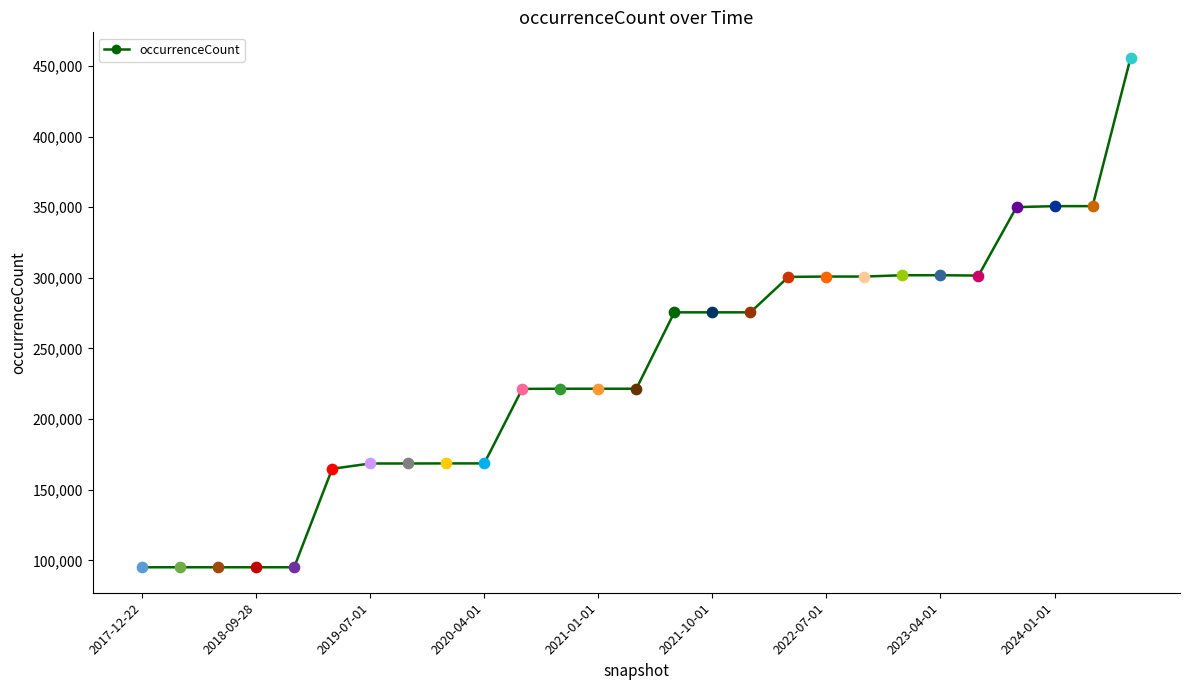

What is the difference between the maximum and minimum values?

360675